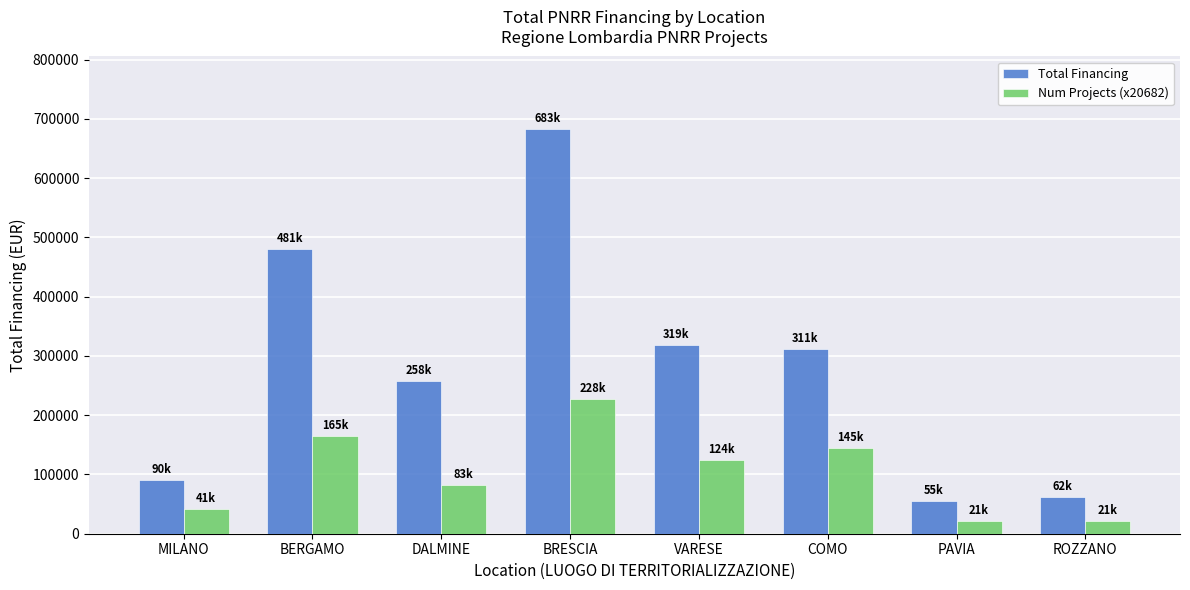

Read the Num Projects (x20682) value at VARESE.

124091.4